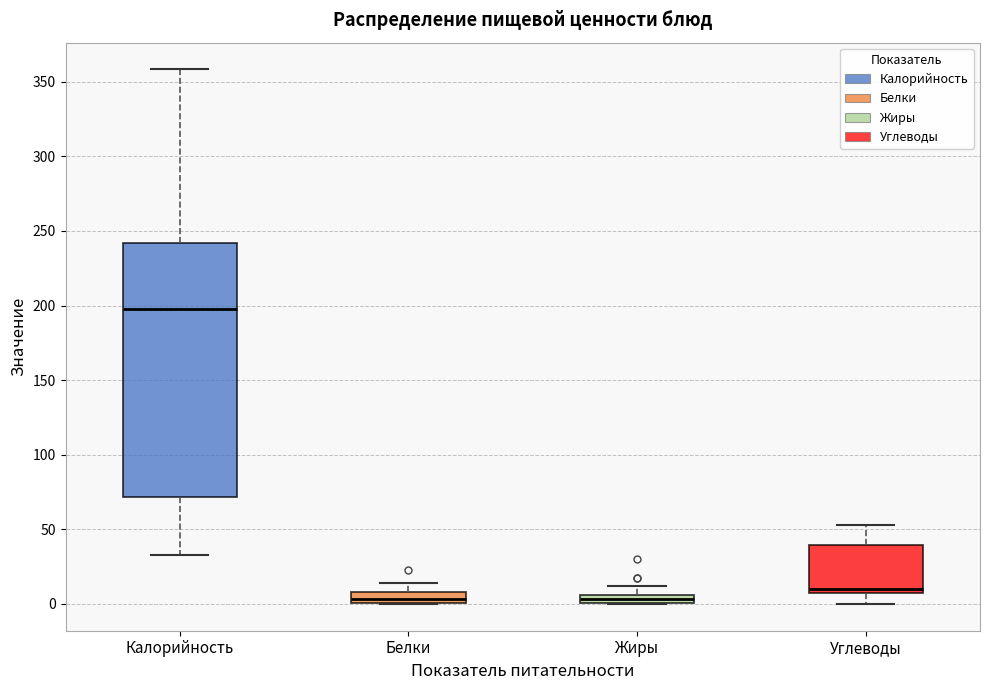

Comparing the boxes themselves (not the whiskers), which one is the tallest?

Калорийность